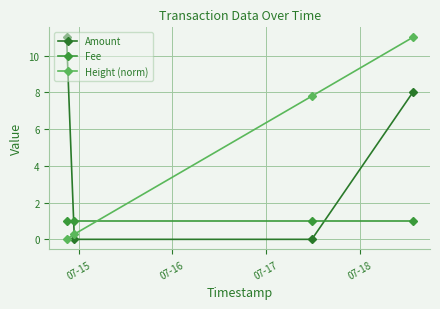

How many distinct data groups are displayed?

3